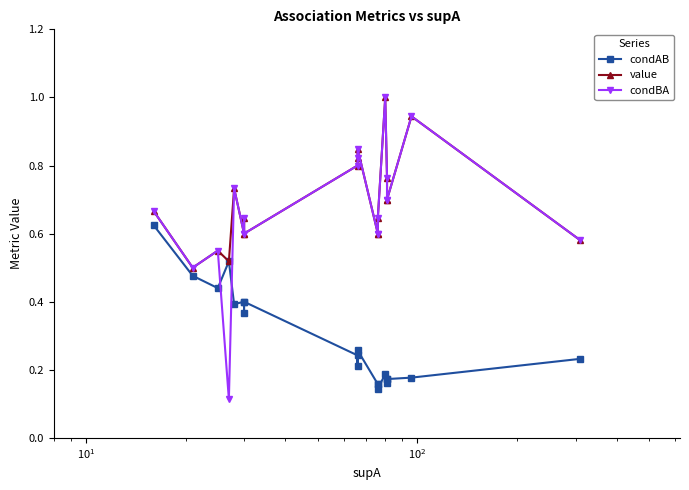

How many interior local peaks does the condBA series have?

6